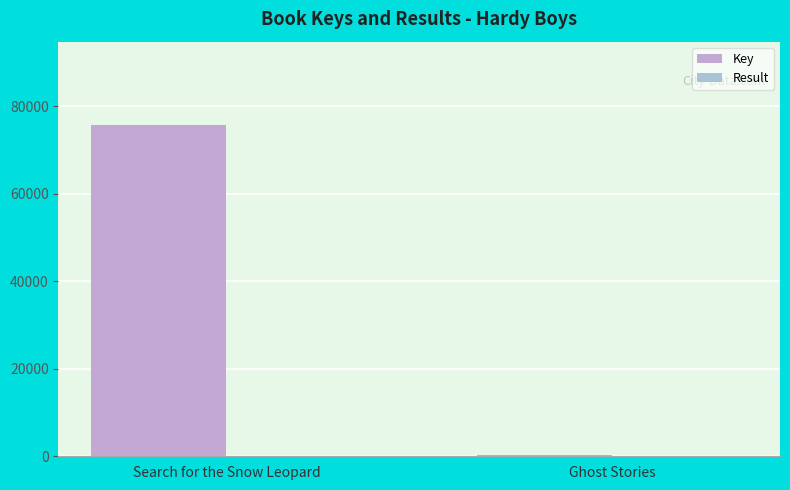

Between Search for the Snow Leopard and Ghost Stories, which series saw the biggest shift?

Key